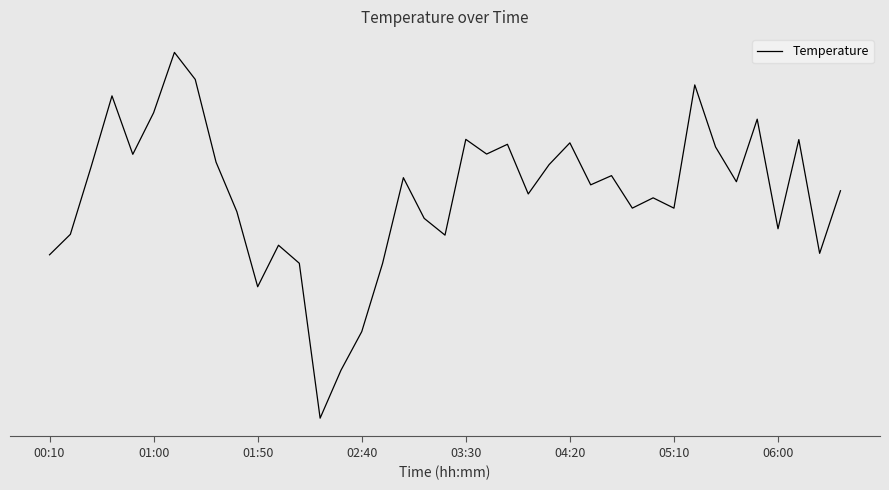

Does the chart have visible grid lines?

No